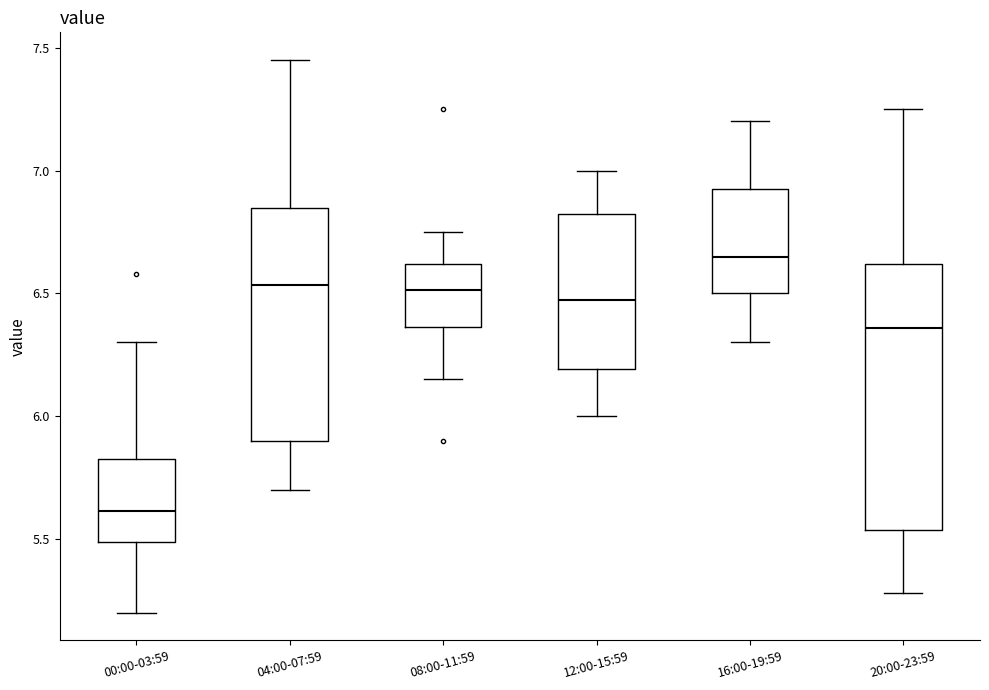

Reading left to right, transcribe this box plot: for each box, give where its median line is, the range the box spans, and where its two whiskers end, as read against the y-axis. The values are not printed on the chart, so give them approximately, as read against the axis.

00:00-03:59: median 5.60, box 5.50 to 5.85, whiskers 5.20 to 6.30
04:00-07:59: median 6.55, box 5.90 to 6.85, whiskers 5.70 to 7.45
08:00-11:59: median 6.50, box 6.35 to 6.60, whiskers 6.15 to 6.75
12:00-15:59: median 6.50, box 6.20 to 6.85, whiskers 6.00 to 7.00
16:00-19:59: median 6.65, box 6.50 to 6.95, whiskers 6.30 to 7.20
20:00-23:59: median 6.35, box 5.55 to 6.60, whiskers 5.30 to 7.25